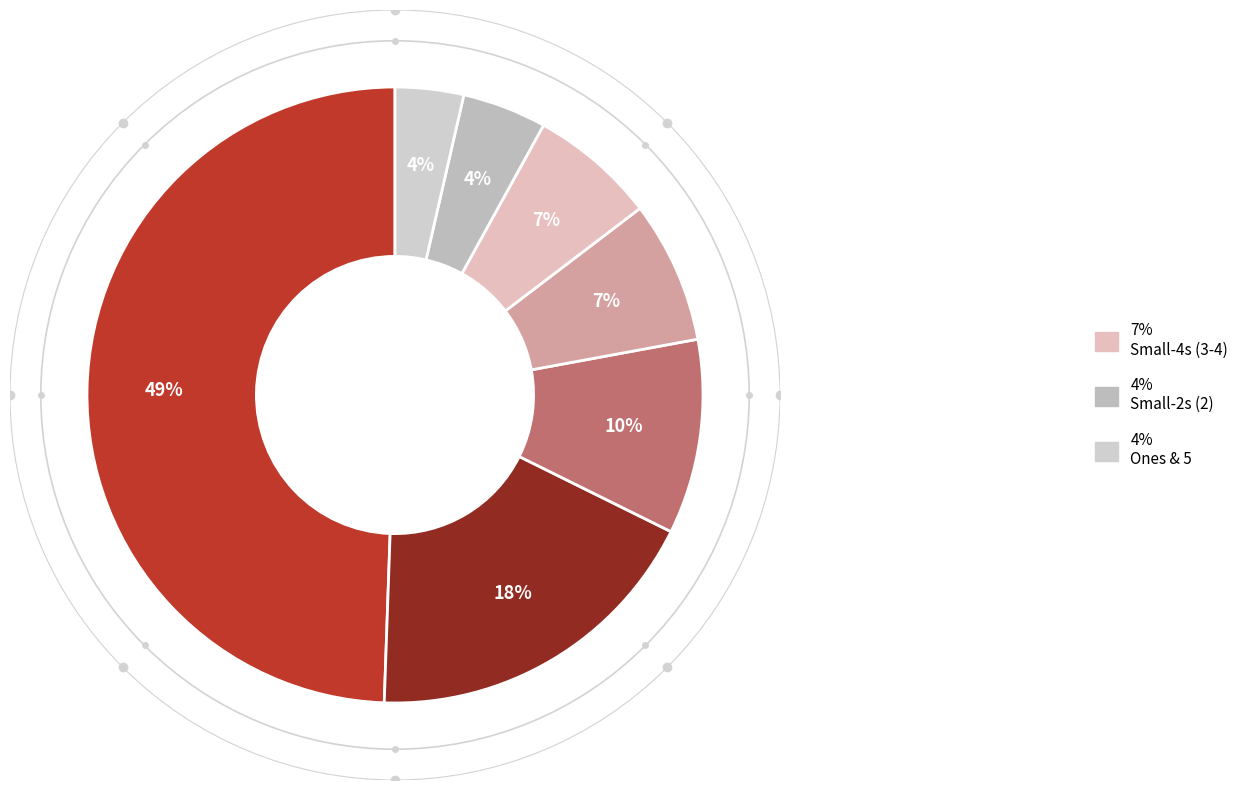

Count the number of slices in the pie.

7